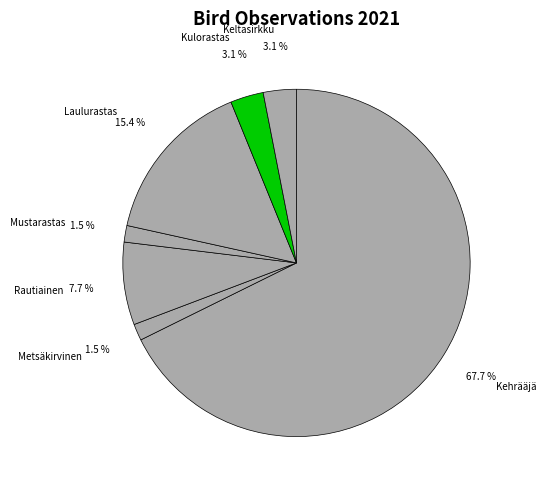

Between Kehrääjä and Metsäkirvinen, which is larger?

Kehrääjä